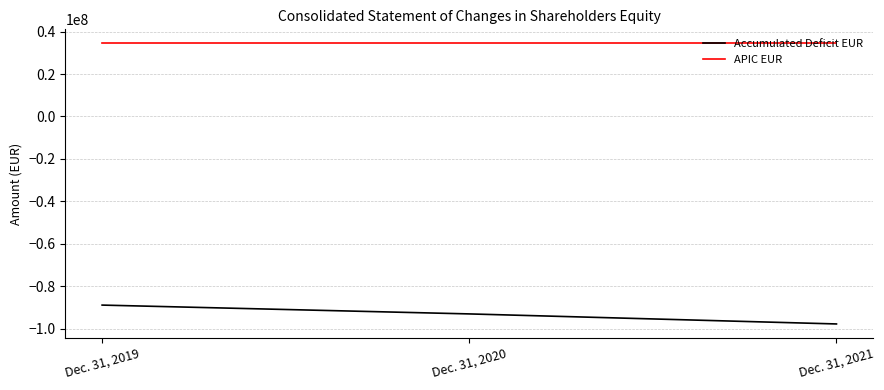

The APIC EUR series shows 34443000 at Dec. 31, 2020. True or false?

True